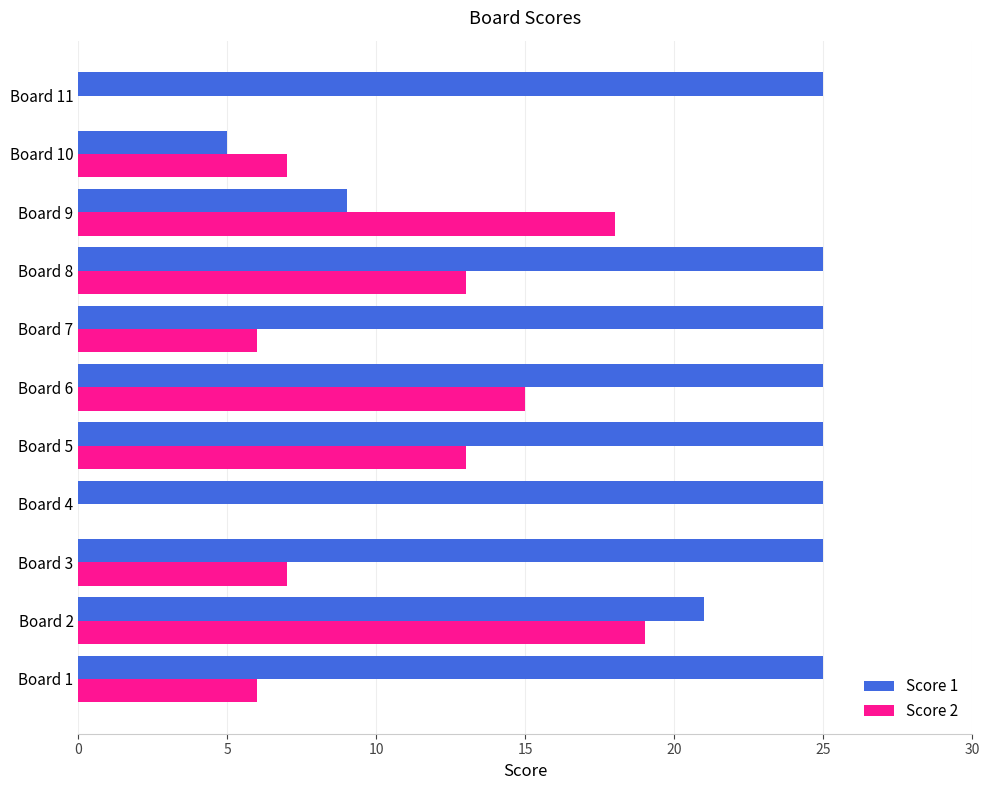

What is the greatest value displayed?

25